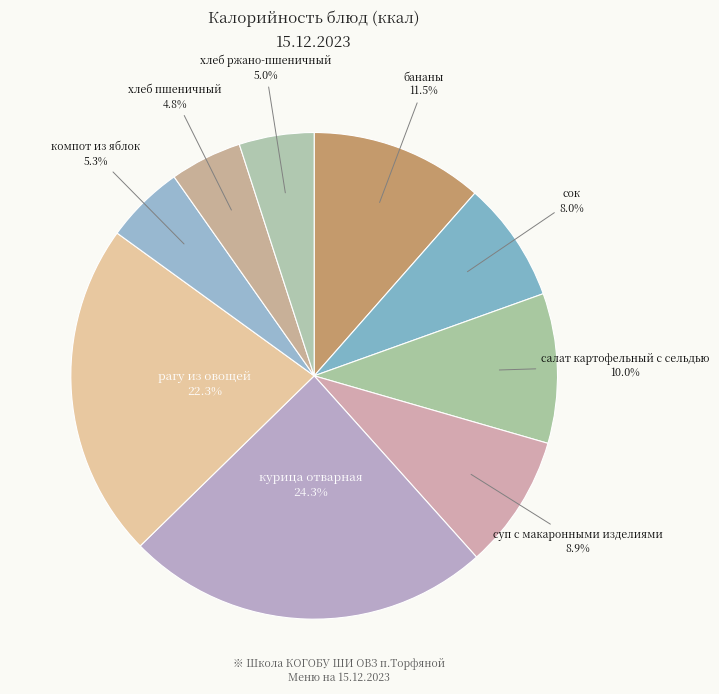

Is there a majority slice in this chart?

No